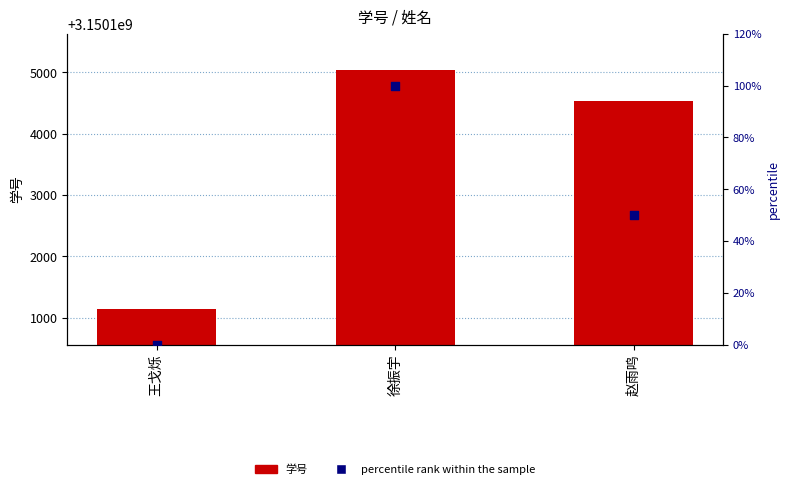

At which category is the sum across all series the highest?

徐振宇